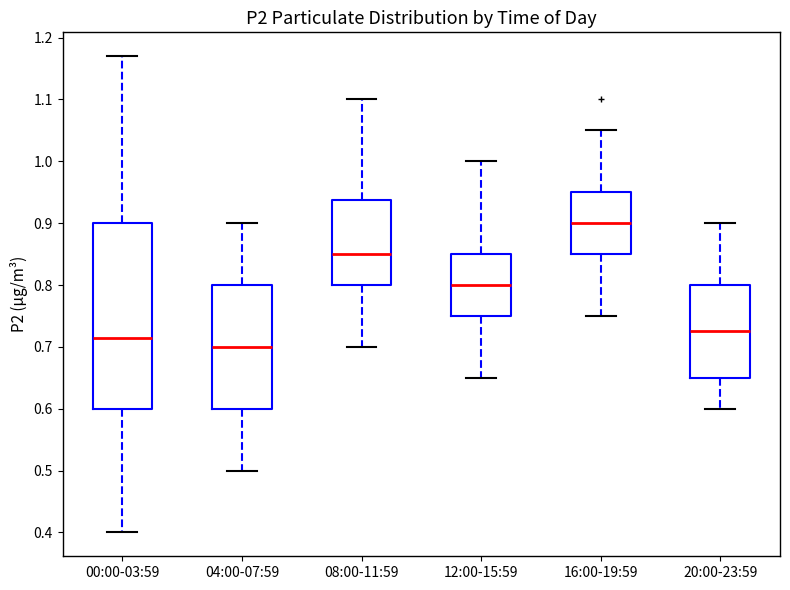

Where does the upper whisker of the box for 16:00-19:59 end on the y-axis? The values are not printed on the chart, so give them approximately, as read against the axis.

1.05